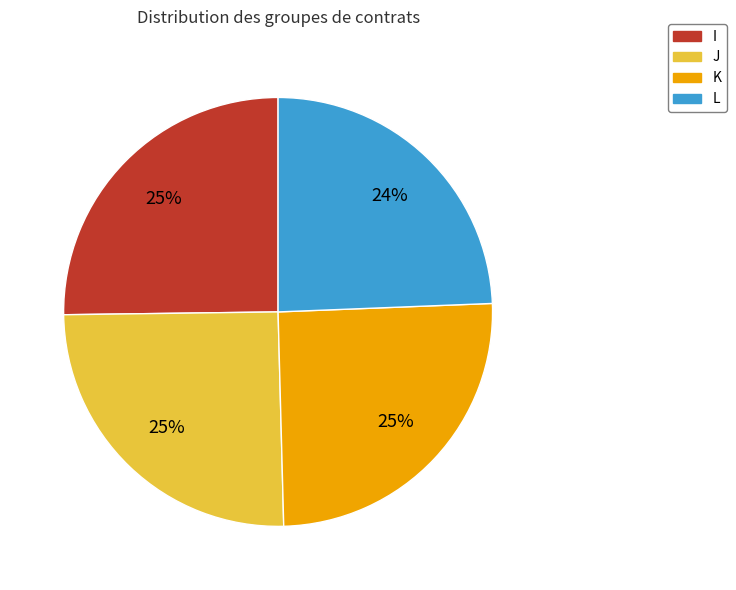

Does any single category account for the majority?

No